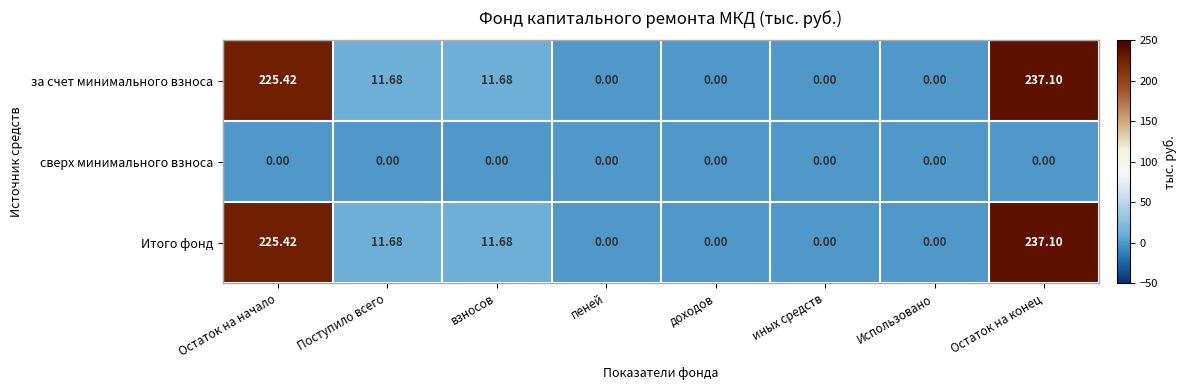

At which category does the chart reach its peak across all series?

Остаток на конец